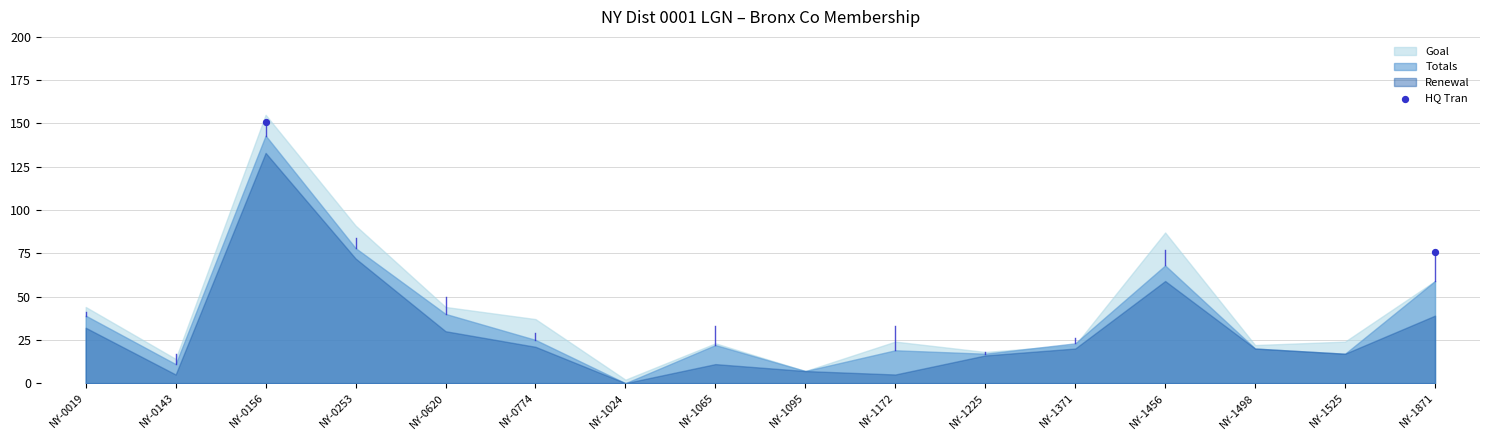

What is the range of X values (max minus min)?

13